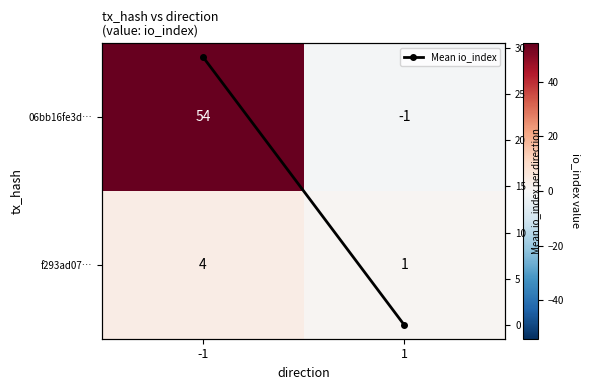

Count the f293ad07… values in the range 1 to 4.

2